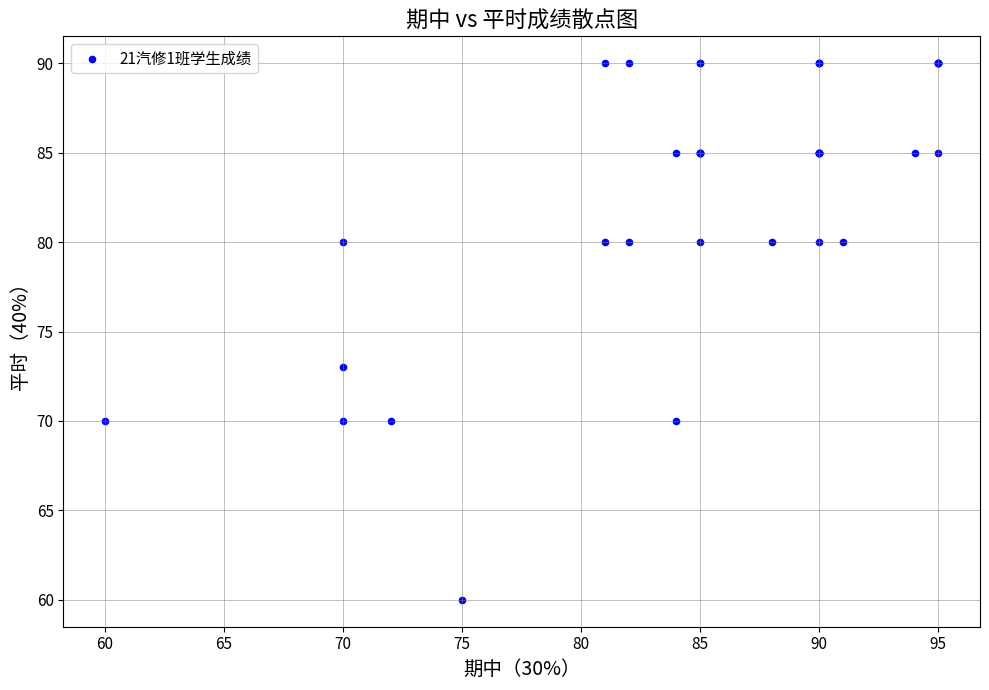

What Y value in the scatter plot is closest to 75?

73